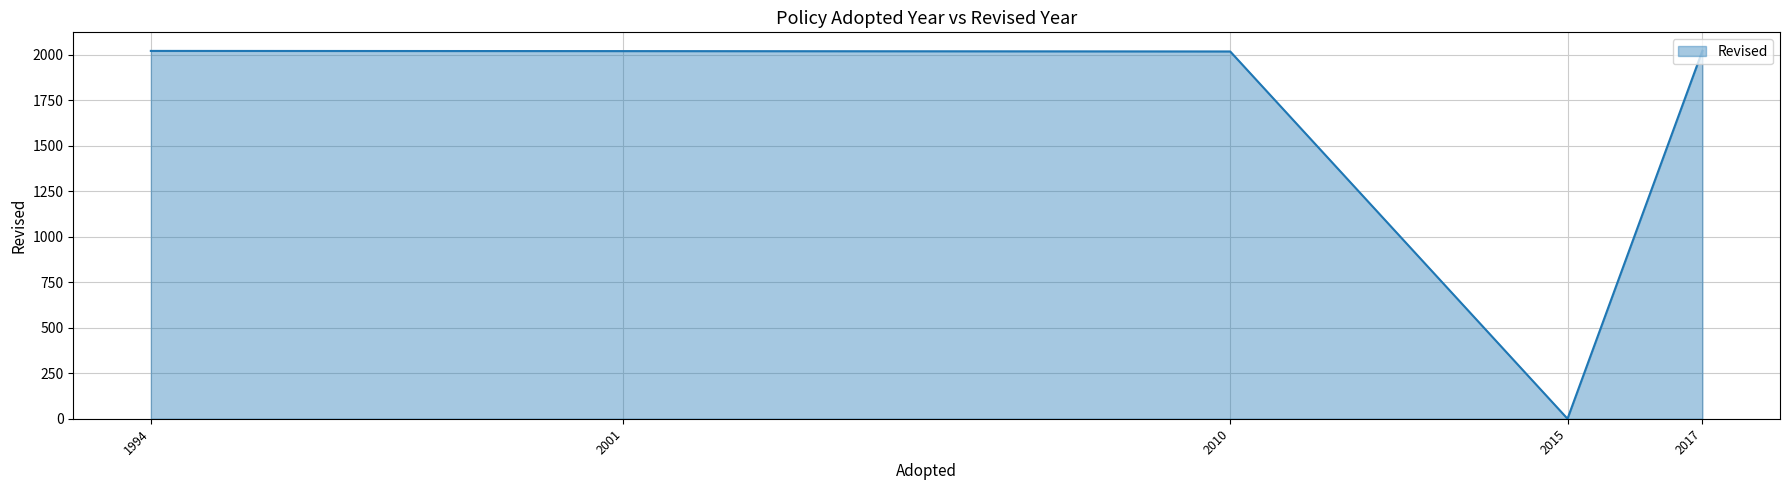

Is it true that the value at 2015 is -1360?

False